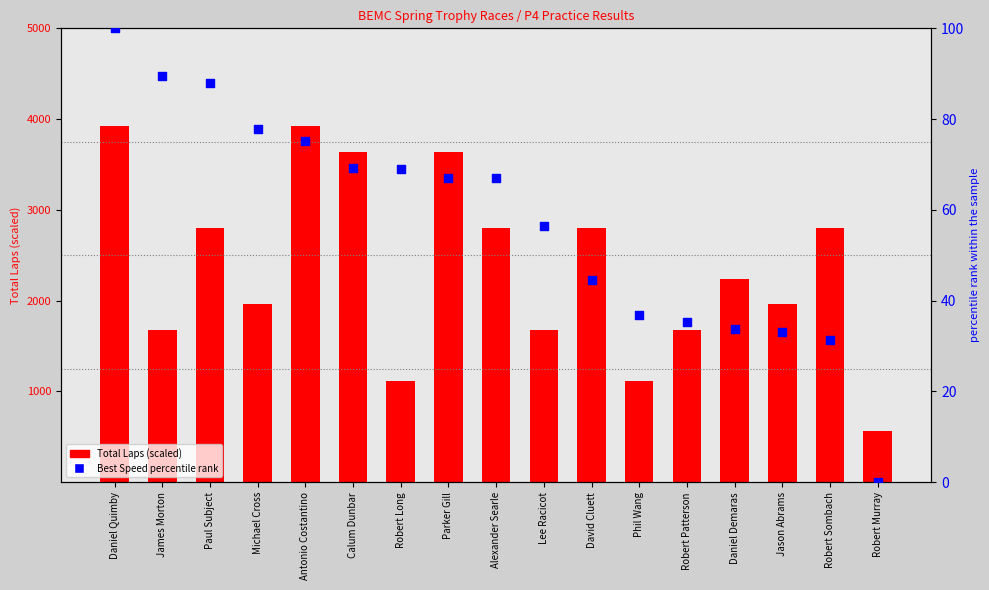

What are all the series names shown in the legend?

Total Laps (scaled), Best Speed percentile